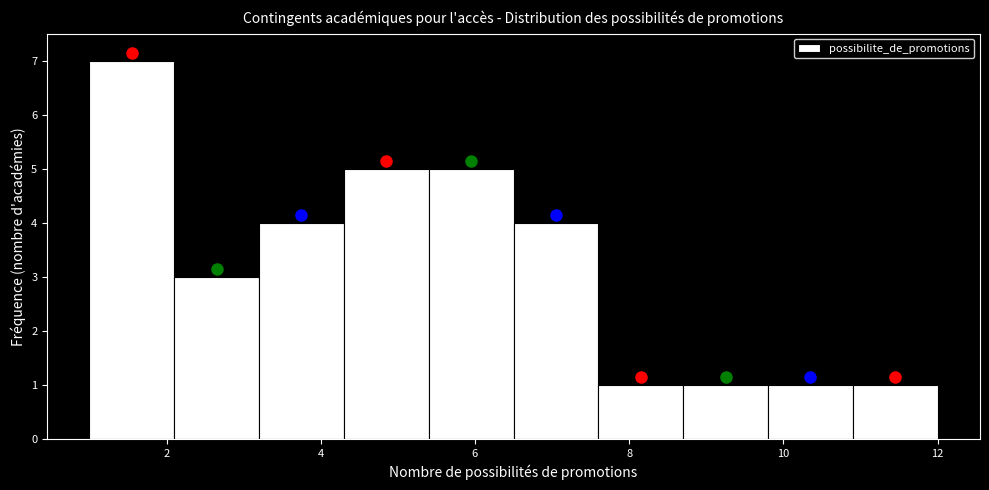

How tall is the bar that spans 1.0 to 2.1 on the x-axis? Neither the bar edges nor the heights are printed on the chart, so give them approximately, as read against the axes.

7